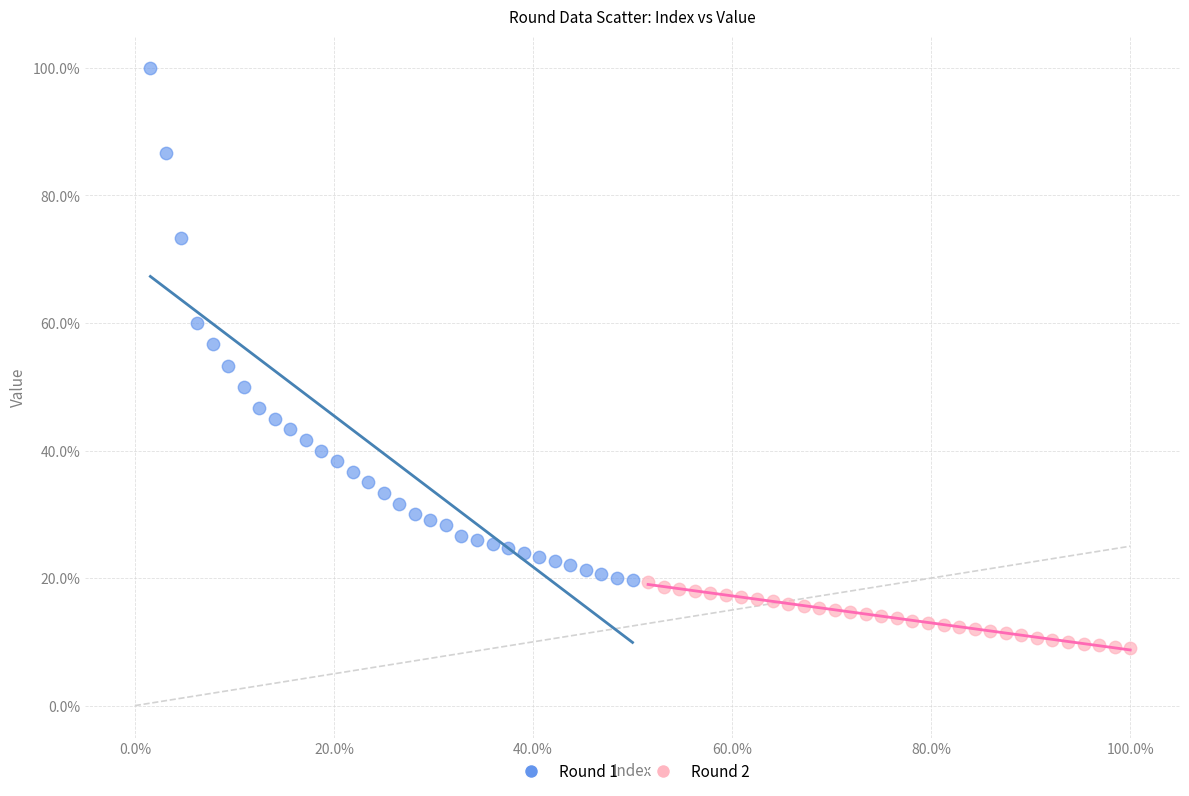

Which series contains the highest Y value?

Round 1